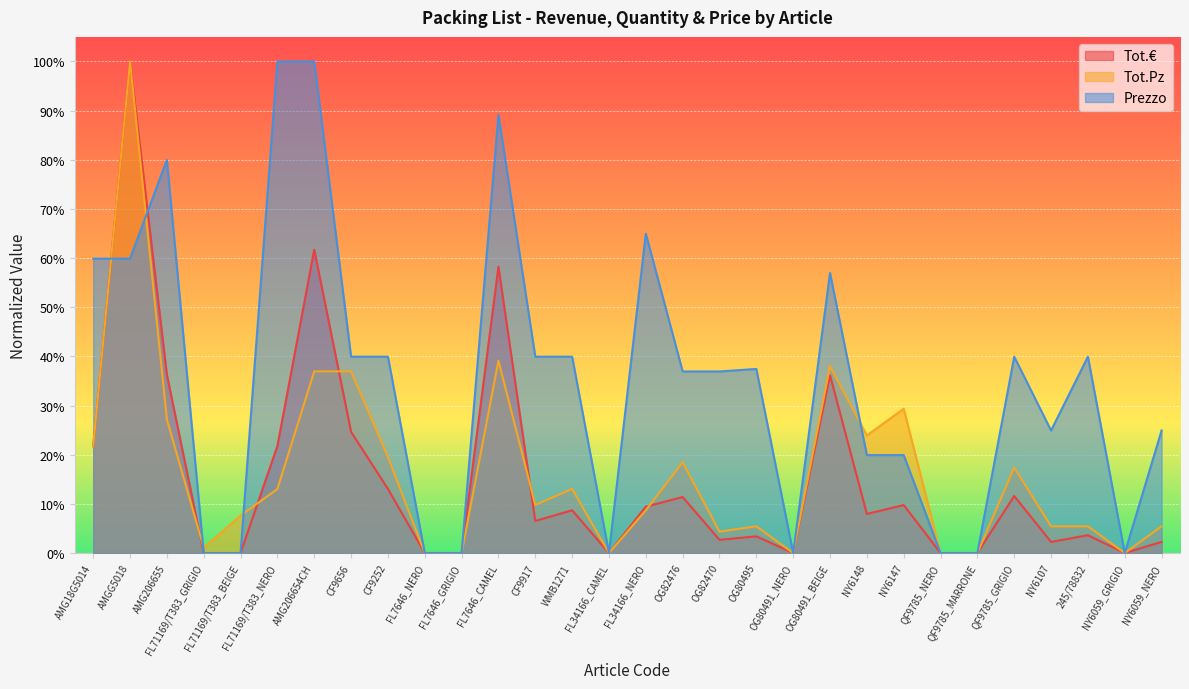

Rank the series at AMG206654CH from highest to lowest value.

Prezzo, Tot.€, Tot.Pz